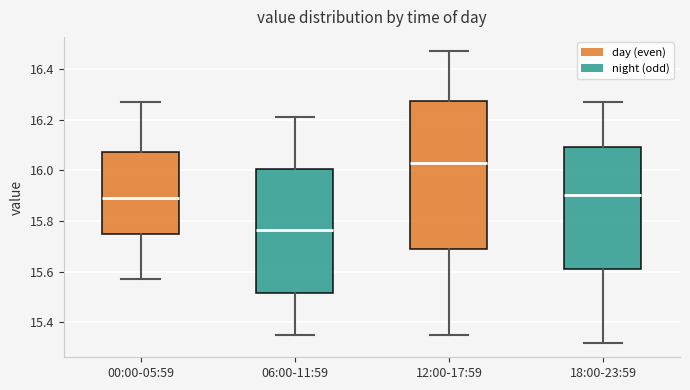

Which box is the tallest, from its lower edge to its upper edge?

12:00-17:59